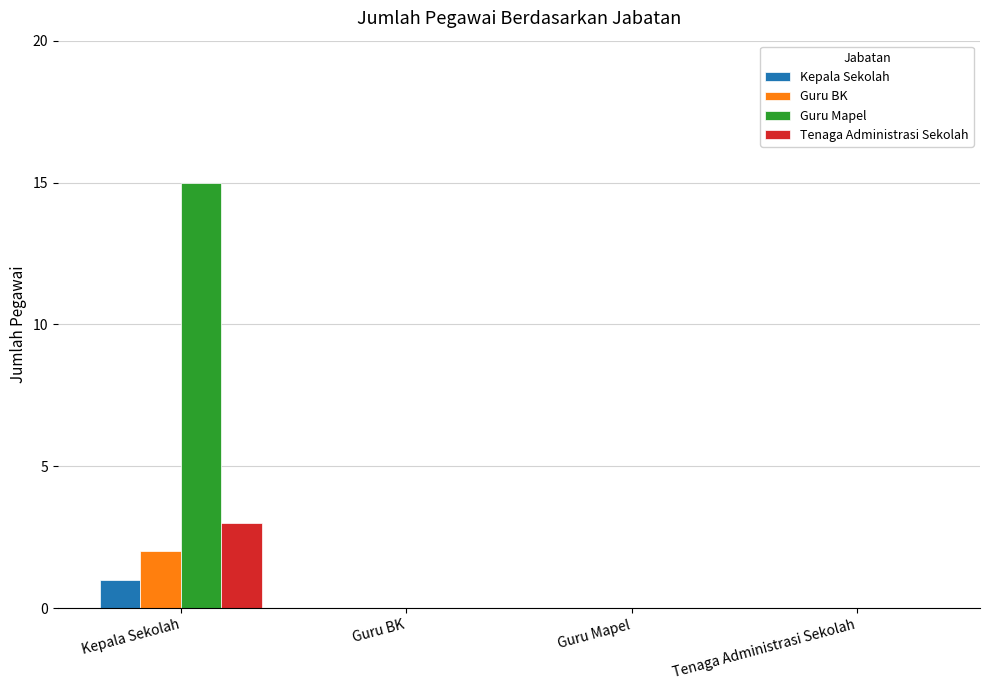

Reading right to left, transcribe all the data shown in this chart.

Kepala Sekolah: Tenaga Administrasi Sekolah=0	Guru Mapel=0	Guru BK=0	Kepala Sekolah=1
Guru BK: Tenaga Administrasi Sekolah=0	Guru Mapel=0	Guru BK=0	Kepala Sekolah=2
Guru Mapel: Tenaga Administrasi Sekolah=0	Guru Mapel=0	Guru BK=0	Kepala Sekolah=15
Tenaga Administrasi Sekolah: Tenaga Administrasi Sekolah=0	Guru Mapel=0	Guru BK=0	Kepala Sekolah=3